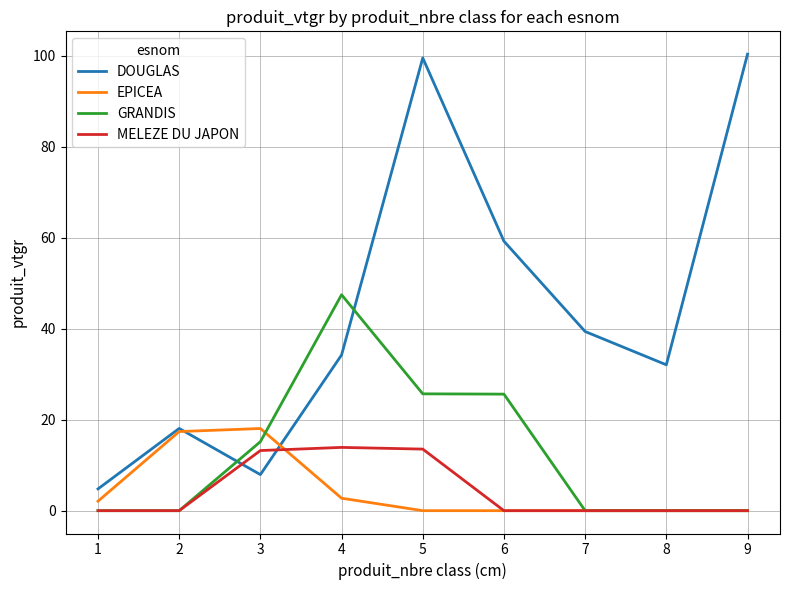

Rank the series at 4 from lowest to highest value.

EPICEA, MELEZE DU JAPON, DOUGLAS, GRANDIS